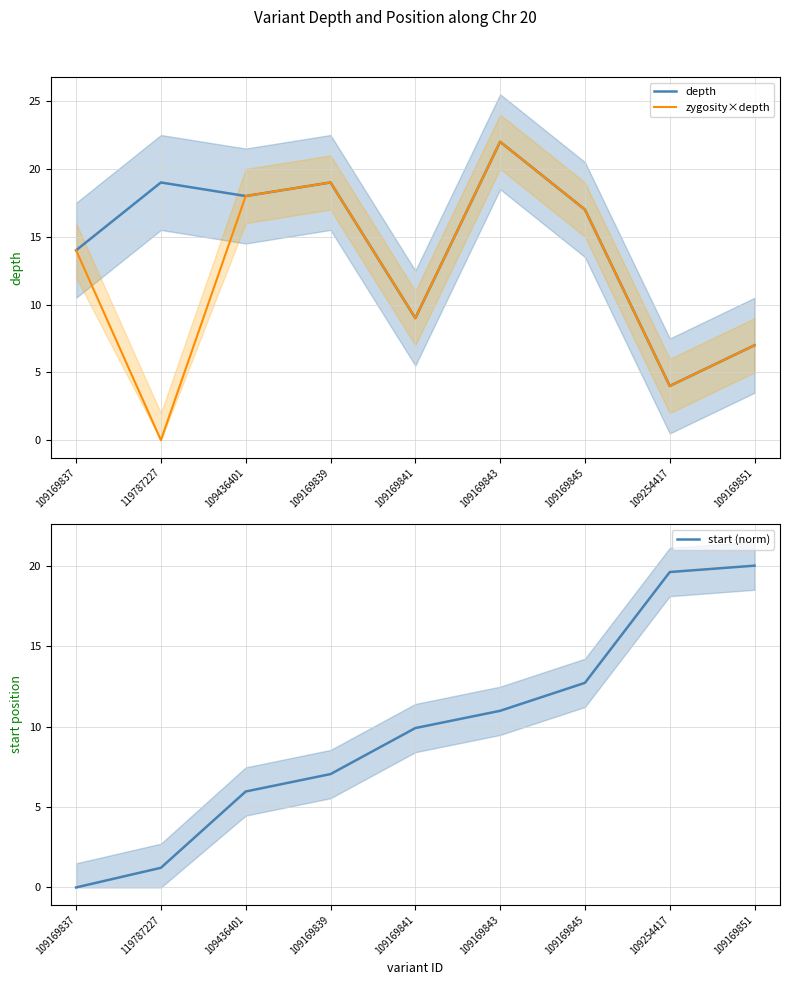

At which label does zygosity×depth reach its minimum?

119787227